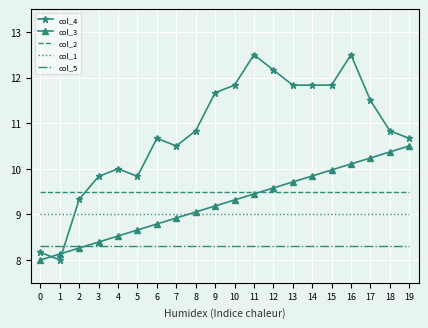

True or false: col_1 and col_5 intersect in this chart.

False